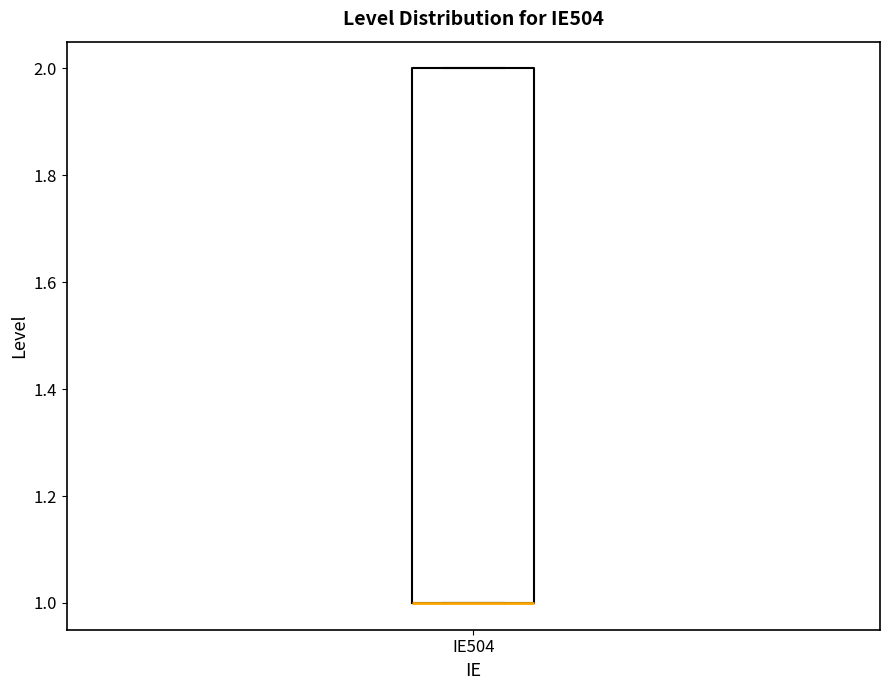

Transcribe this box plot: give where the median line is, the range the box spans, and where the two whiskers end, as read against the y-axis. The values are not printed on the chart, so give them approximately, as read against the axis.

median 1 (drawn on the box's lower edge), box 1 to 2, whiskers 1 to 2